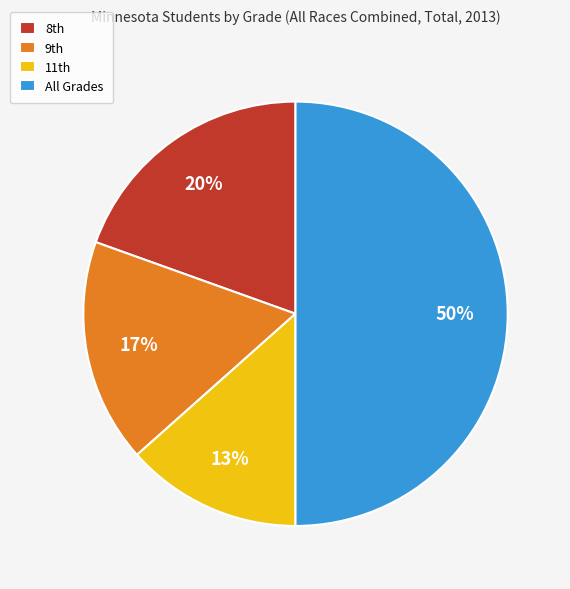

Which slice is the largest?

All Grades